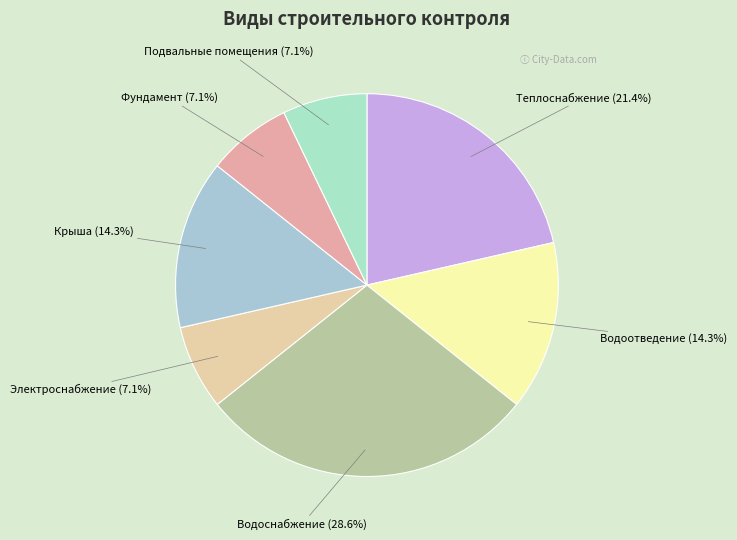

Does Водоотведение represent more than half of the total?

No